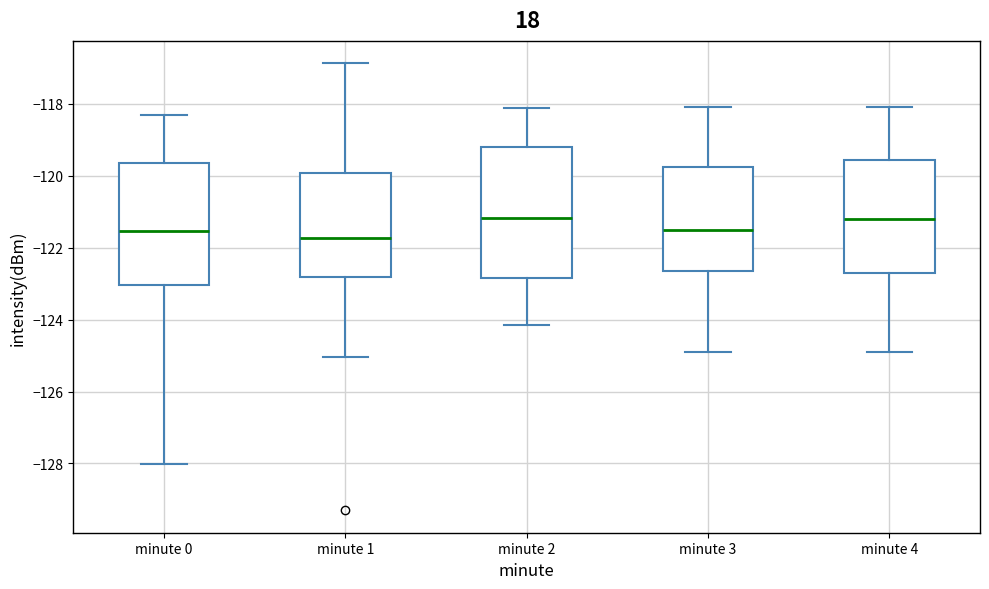

Reading left to right, transcribe this box plot: for each box, give where its median line is, the range the box spans, and where its two whiskers end, as read against the y-axis. The values are not printed on the chart, so give them approximately, as read against the axis.

minute 0: median -121.6, box -123.0 to -119.6, whiskers -128.0 to -118.4
minute 1: median -121.8, box -122.8 to -120.0, whiskers -125.0 to -116.8
minute 2: median -121.2, box -122.8 to -119.2, whiskers -124.2 to -118.2
minute 3: median -121.4, box -122.6 to -119.8, whiskers -124.8 to -118.0
minute 4: median -121.2, box -122.6 to -119.6, whiskers -124.8 to -118.0